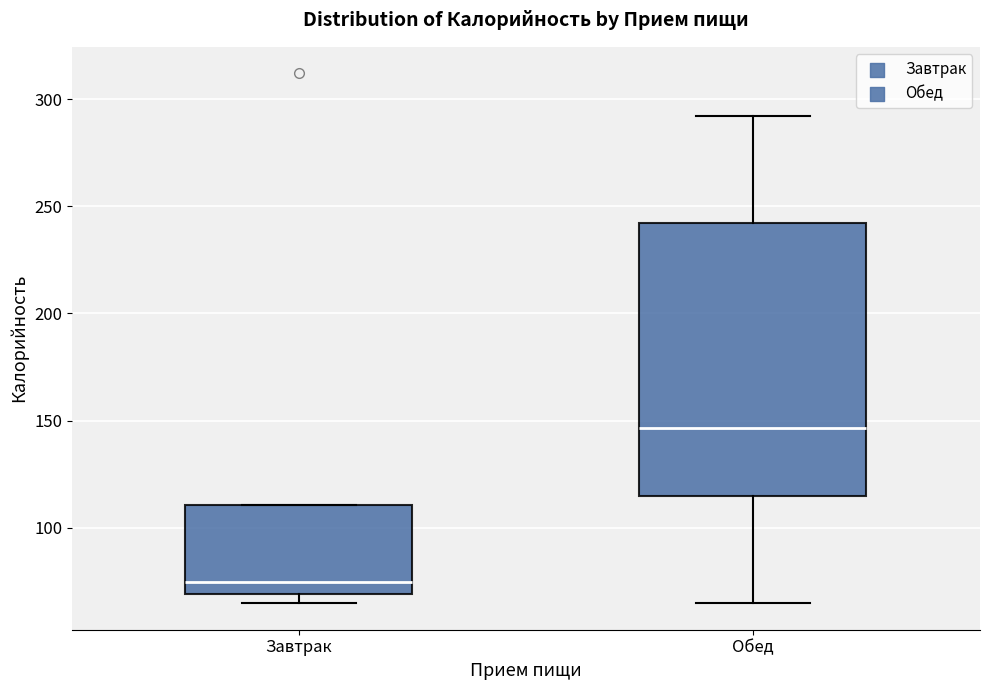

Where does the lower whisker of the box for Обед end on the y-axis? The values are not printed on the chart, so give them approximately, as read against the axis.

65